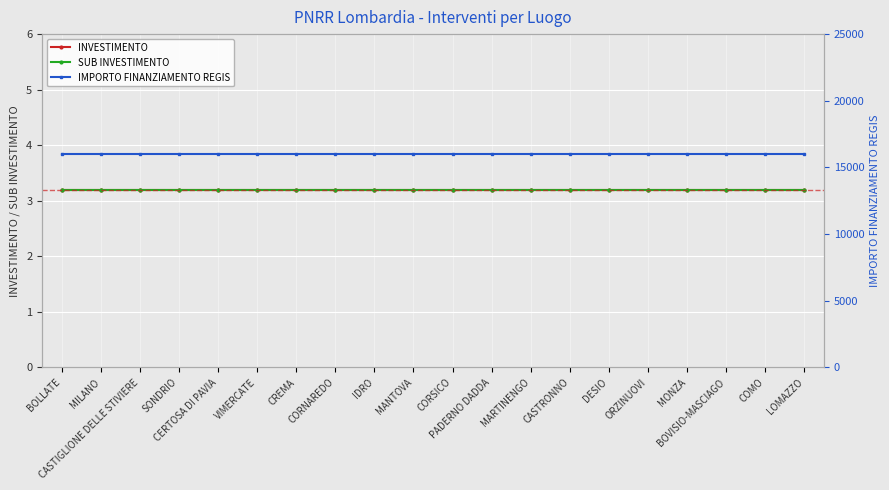

Where is IMPORTO FINANZIAMENTO REGIS nearest to the value 16000?

BOLLATE